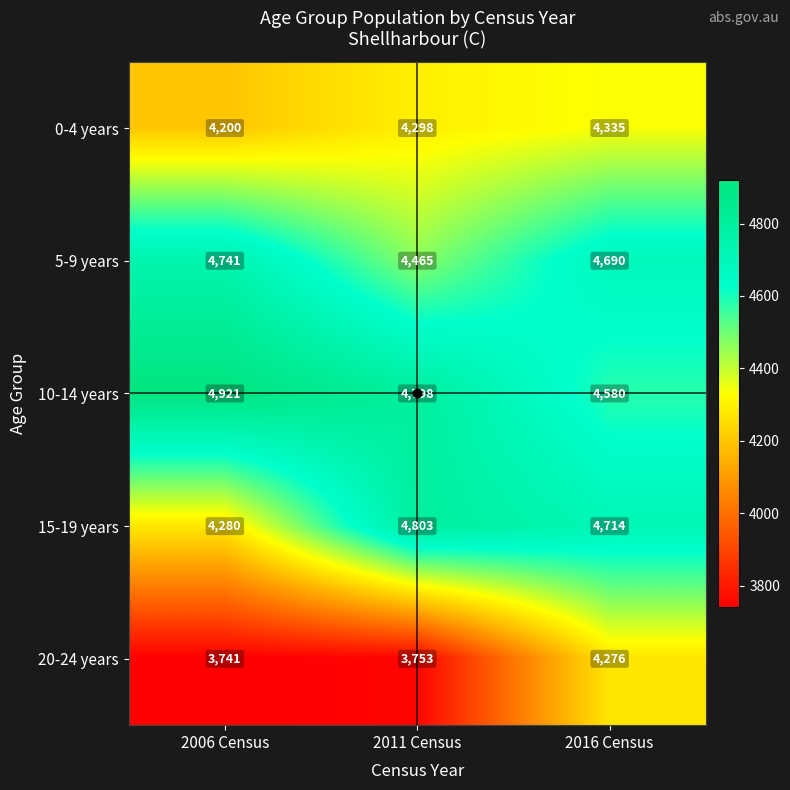

What is the smallest value displayed?

3741